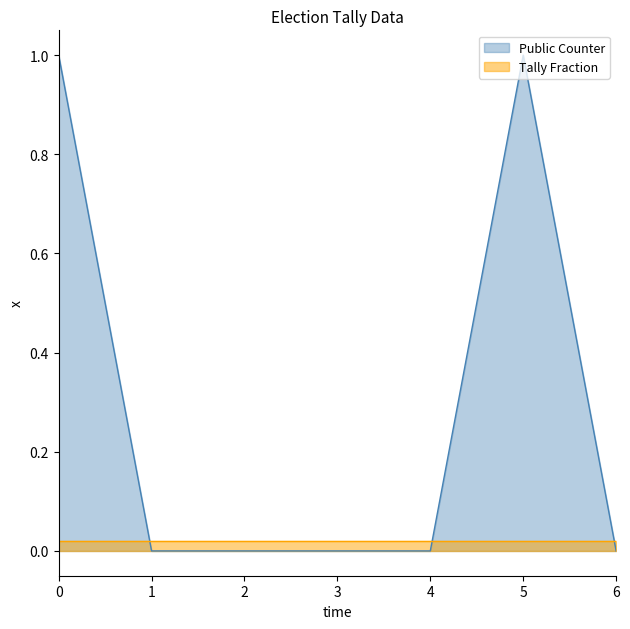

What is the maximum value for Public Counter?

1.0